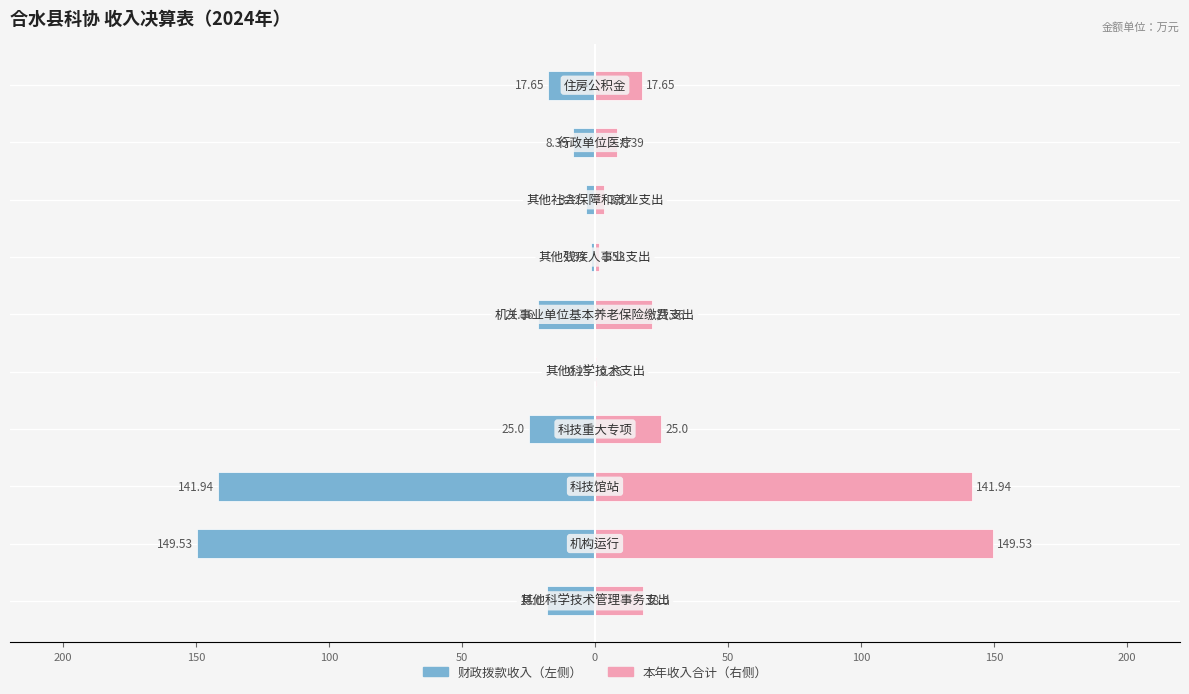

True or false: 财政拨款收入（左） has a value of -43.4 at 100.

False